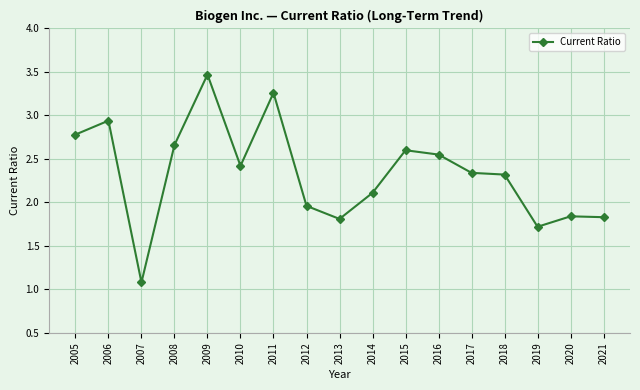

What is the ratio of the value at 2012 to the value at 2019?

1.1